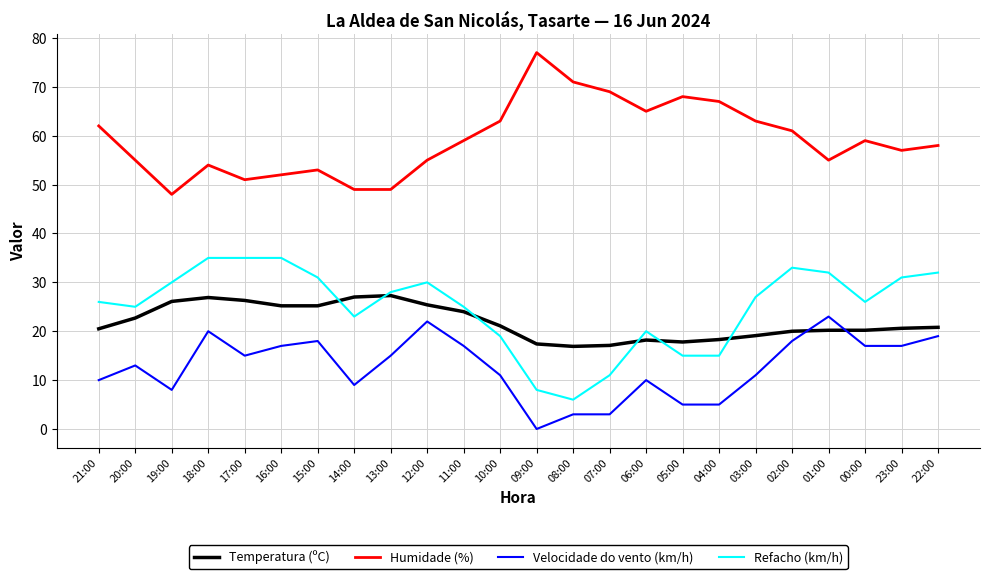

Which series changed the most between 12:00 and 04:00?

Velocidade do vento (km/h)